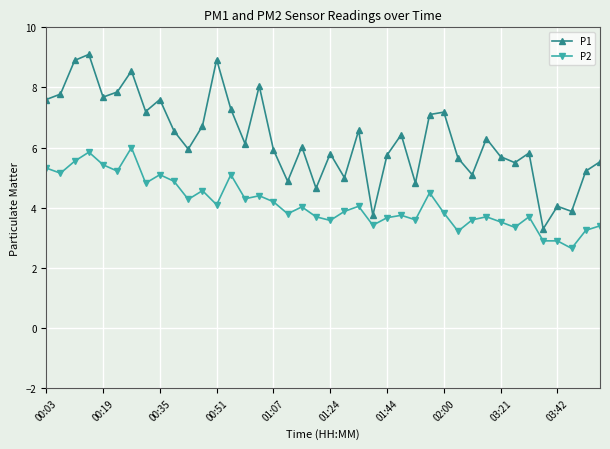

Rank the series by their average value, from highest to lowest.

P1, P2